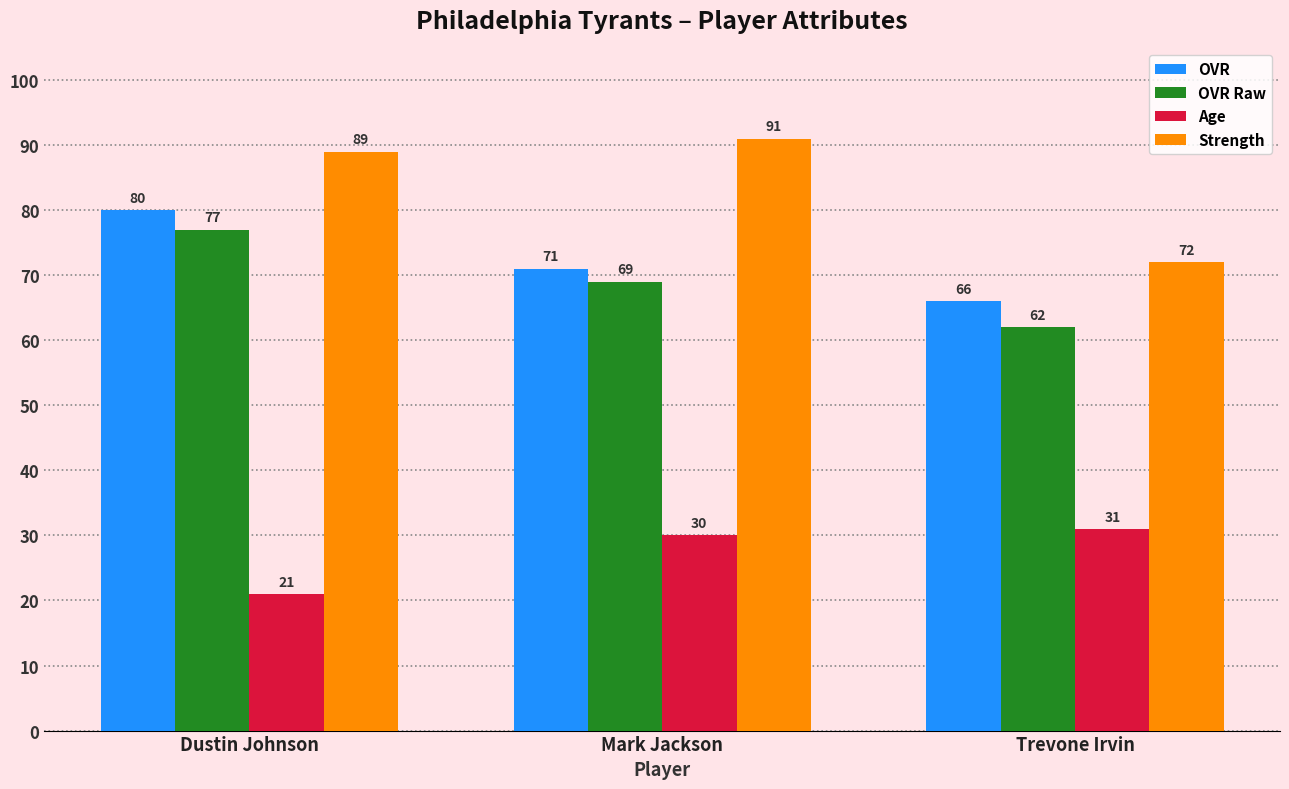

How many data points in Strength are less than 89?

1